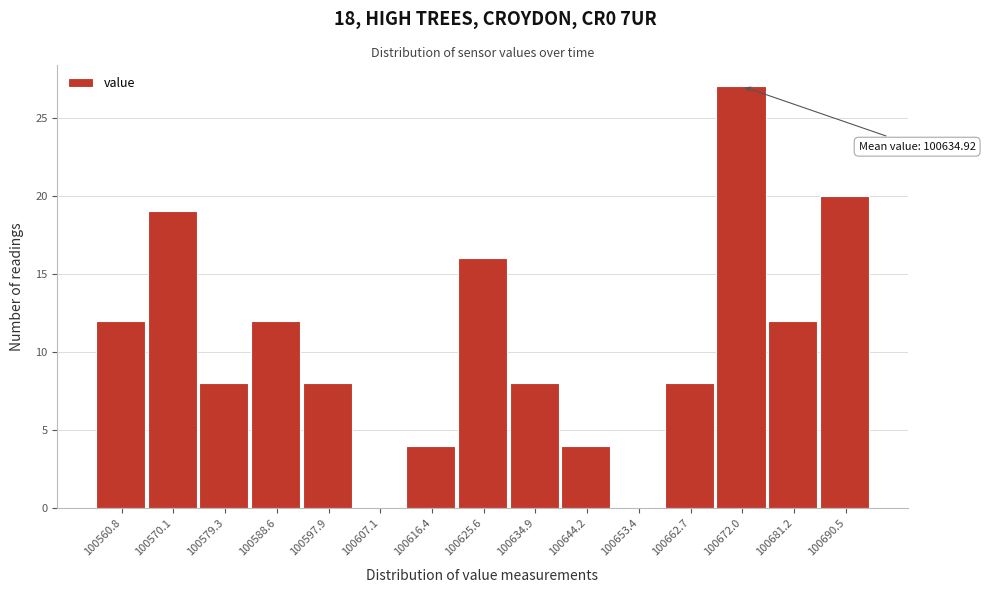

Reading left to right, what are all the values shown in this chart?

100560.8=12	100570.1=19	100579.3=8	100588.6=12	100597.9=8	100607.1=0	100616.4=4	100625.6=16	100634.9=8	100644.2=4	100653.4=0	100662.7=8	100672.0=27	100681.2=12	100690.5=20